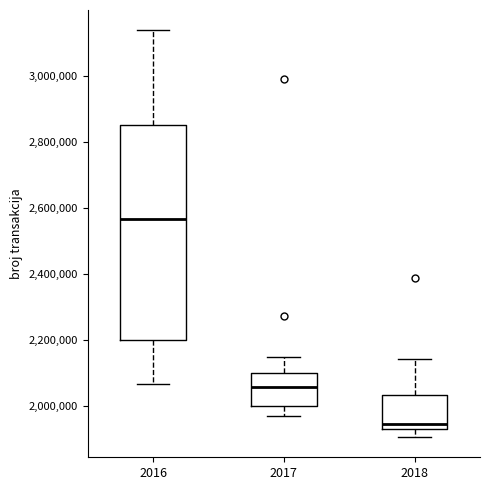

Reading left to right, transcribe this box plot: for each box, give where its median line is, the range the box spans, and where its two whiskers end, as read against the y-axis. The values are not printed on the chart, so give them approximately, as read against the axis.

2016: median 2560000, box 2200000 to 2860000, whiskers 2060000 to 3140000
2017: median 2060000, box 2000000 to 2100000, whiskers 1960000 to 2140000
2018: median 1940000 (just above the box's lower edge), box 1940000 to 2040000, whiskers 1900000 to 2140000